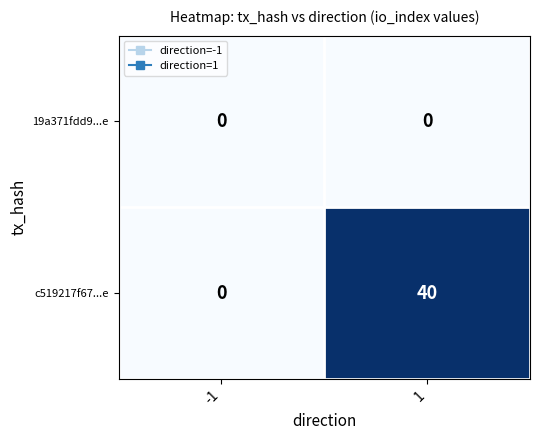

What is the approximate value of c519217f67...e at 1, to the nearest 5?

40